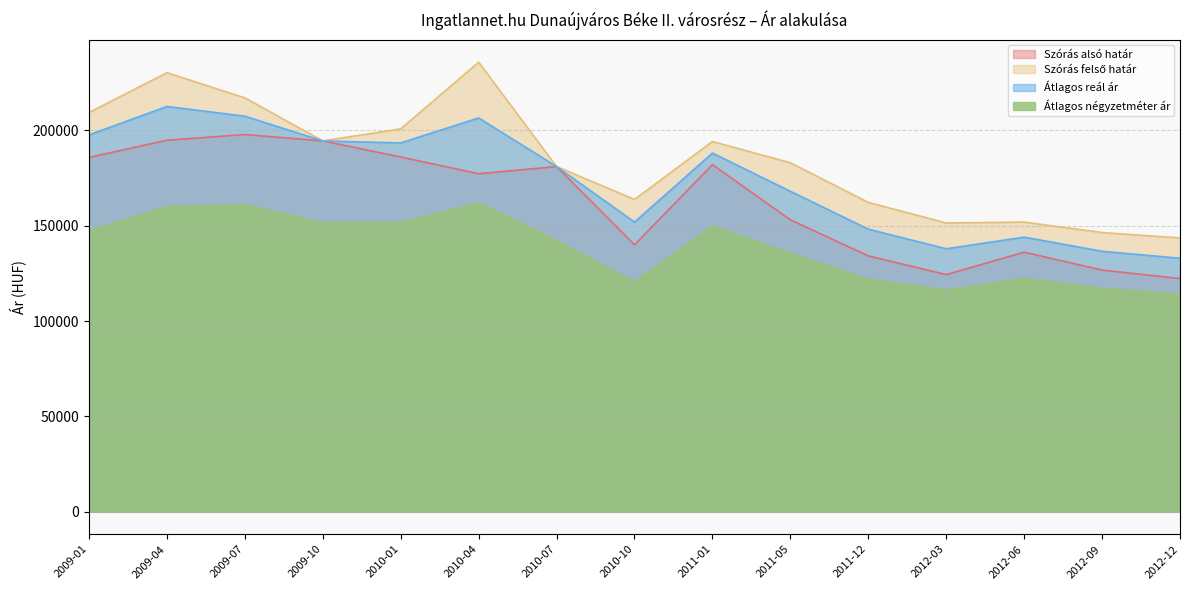

What position from the left is 2011-01?

9